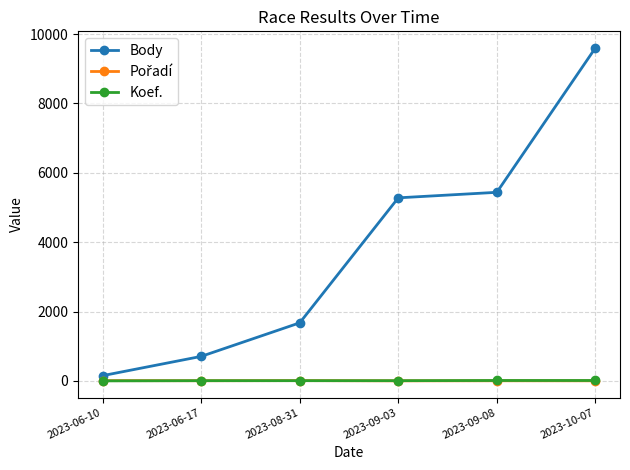

Is it true that Koef. equals 7 at 2023-08-31?

True